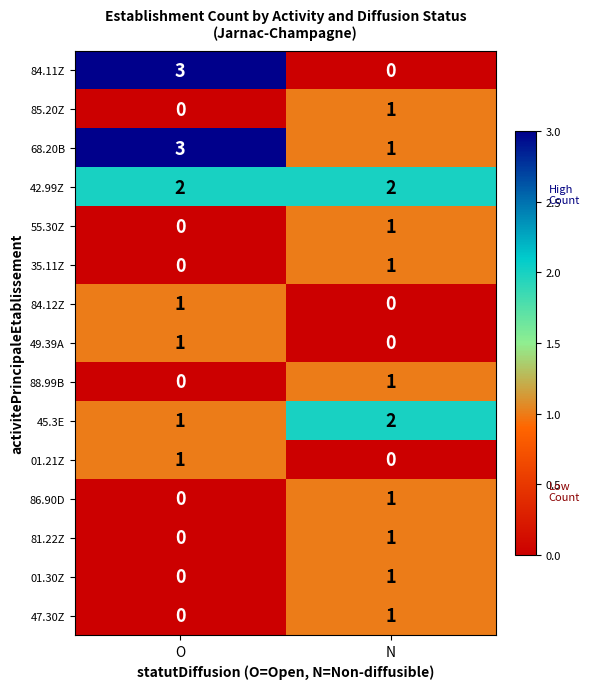

Which series has the widest spread of values?

84.11Z